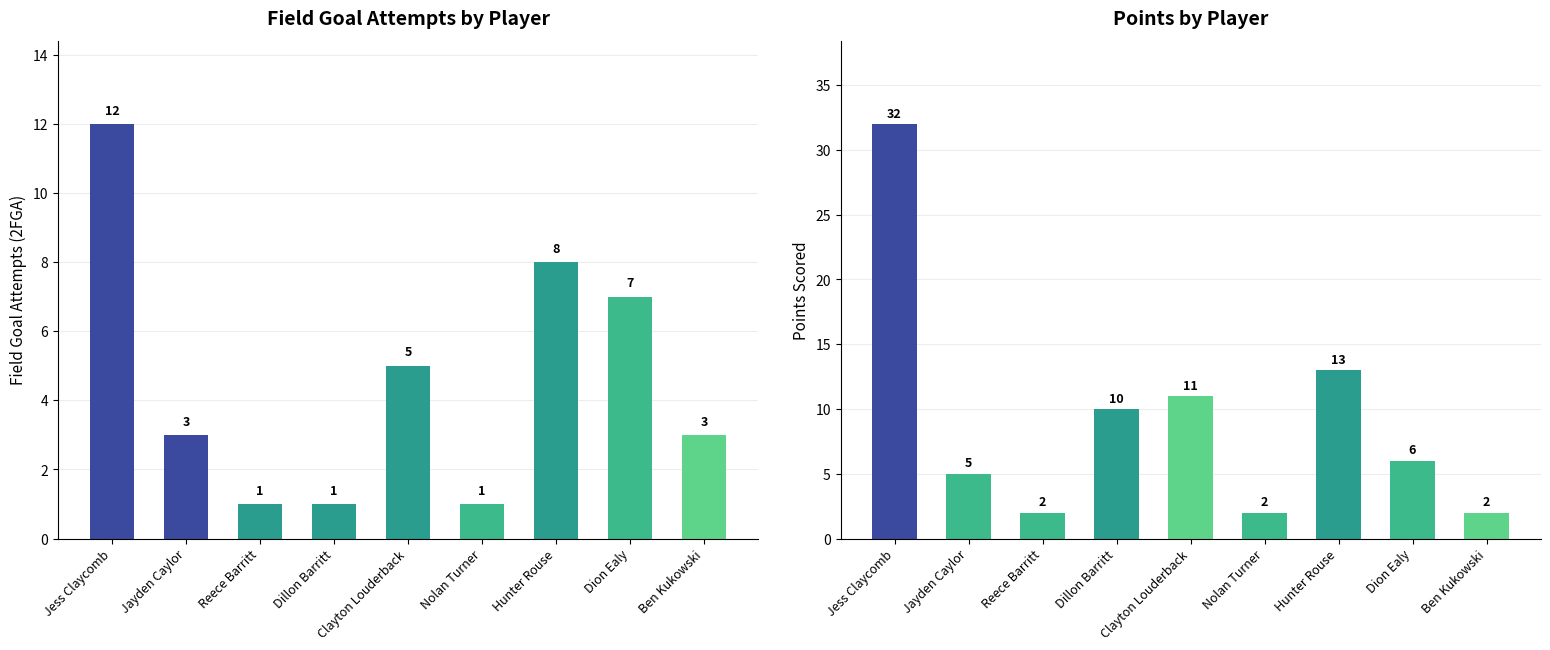

Reading left to right, what are all the values shown in this chart?

2FGA: Jess Claycomb=12	Jayden Caylor=3	Reece Barritt=1	Dillon Barritt=1	Clayton Louderback=5	Nolan Turner=1	Hunter Rouse=8	Dion Ealy=7	Ben Kukowski=3
Points: Jess Claycomb=32	Jayden Caylor=5	Reece Barritt=2	Dillon Barritt=10	Clayton Louderback=11	Nolan Turner=2	Hunter Rouse=13	Dion Ealy=6	Ben Kukowski=2